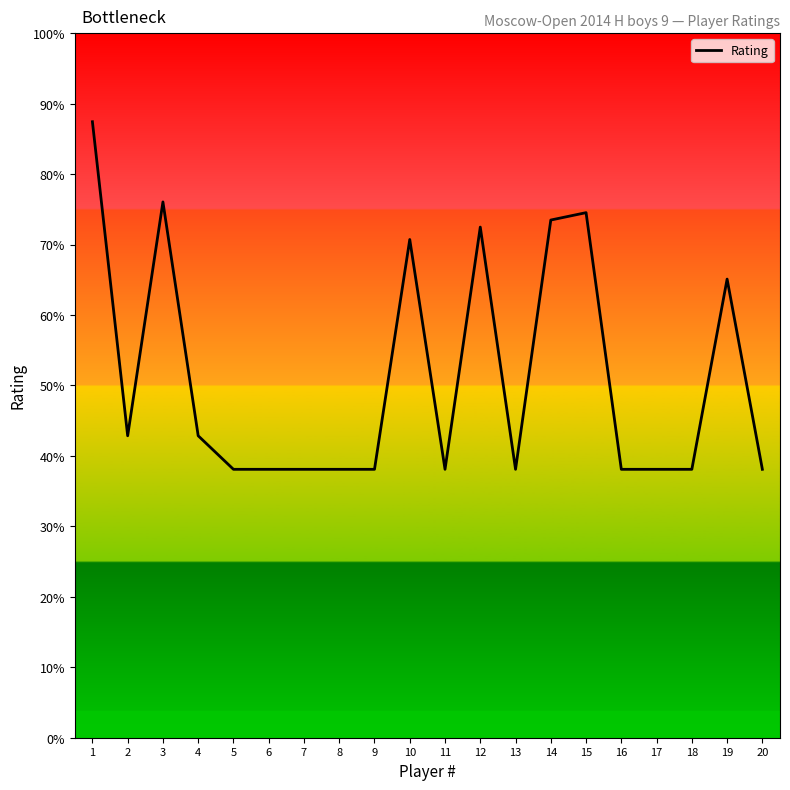

At which category does the chart reach its peak across all series?

1